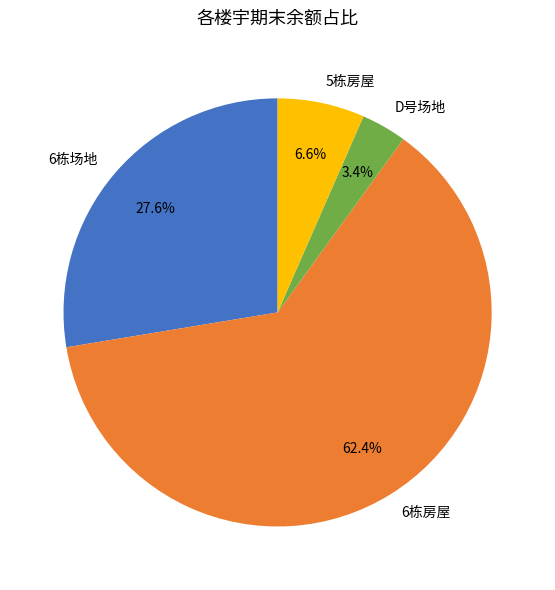

Is there a majority slice in this chart?

Yes